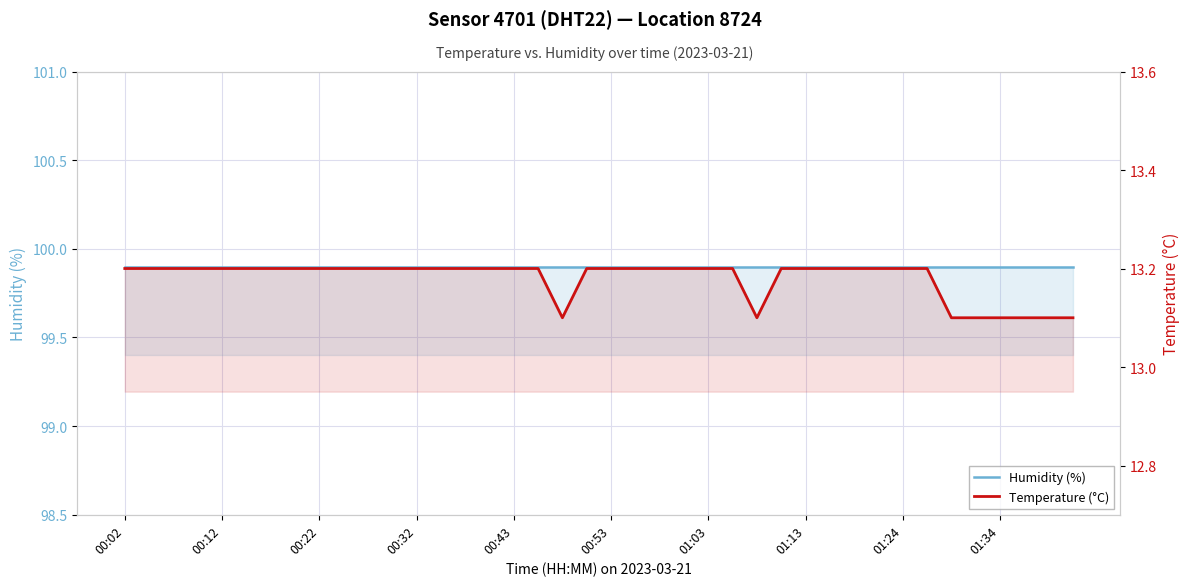

True or false: temperature and humidity cross at least once.

False